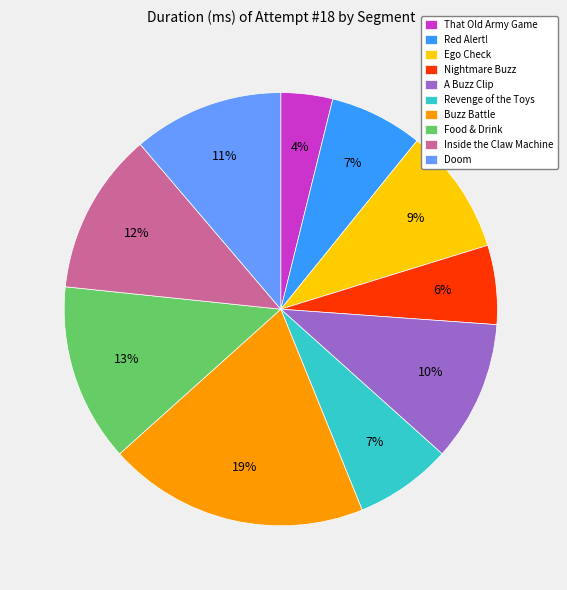

How many slices are in this pie chart?

10